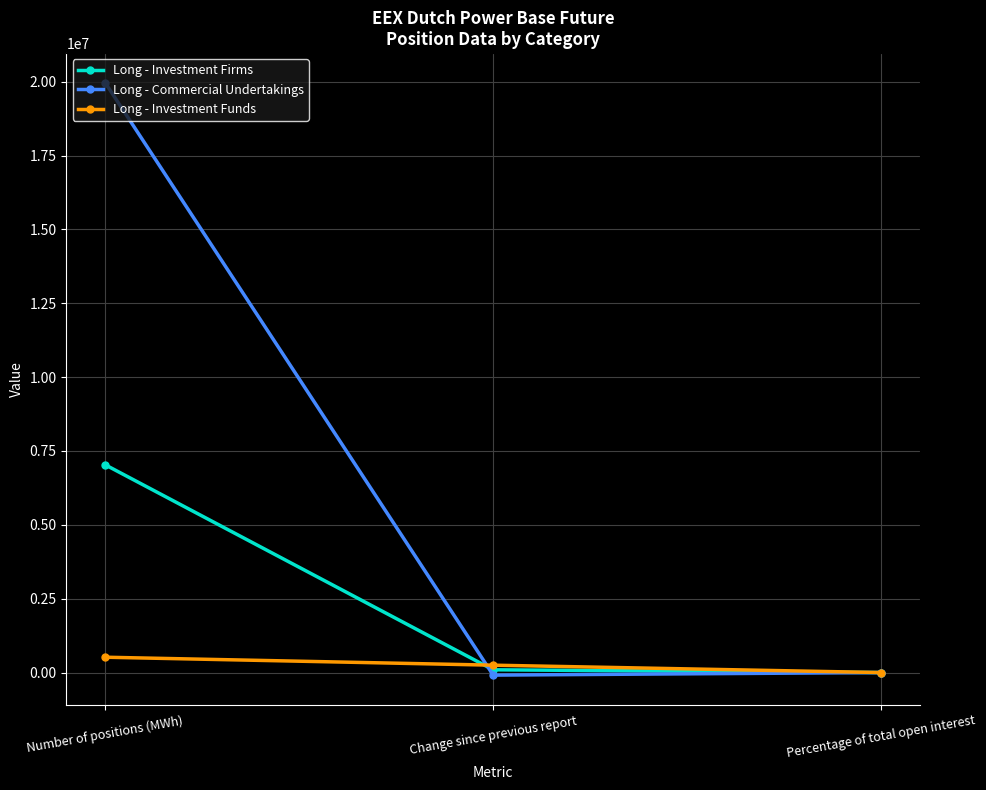

Rank the series by their average value, from highest to lowest.

Long - Commercial Undertakings, Long - Investment Firms, Long - Investment Funds